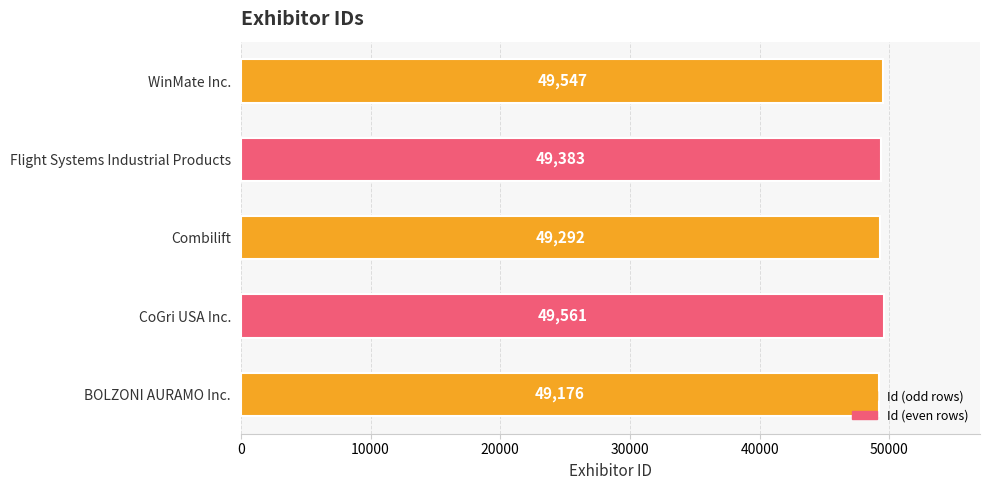

What is the difference between the second highest and second lowest values?

255